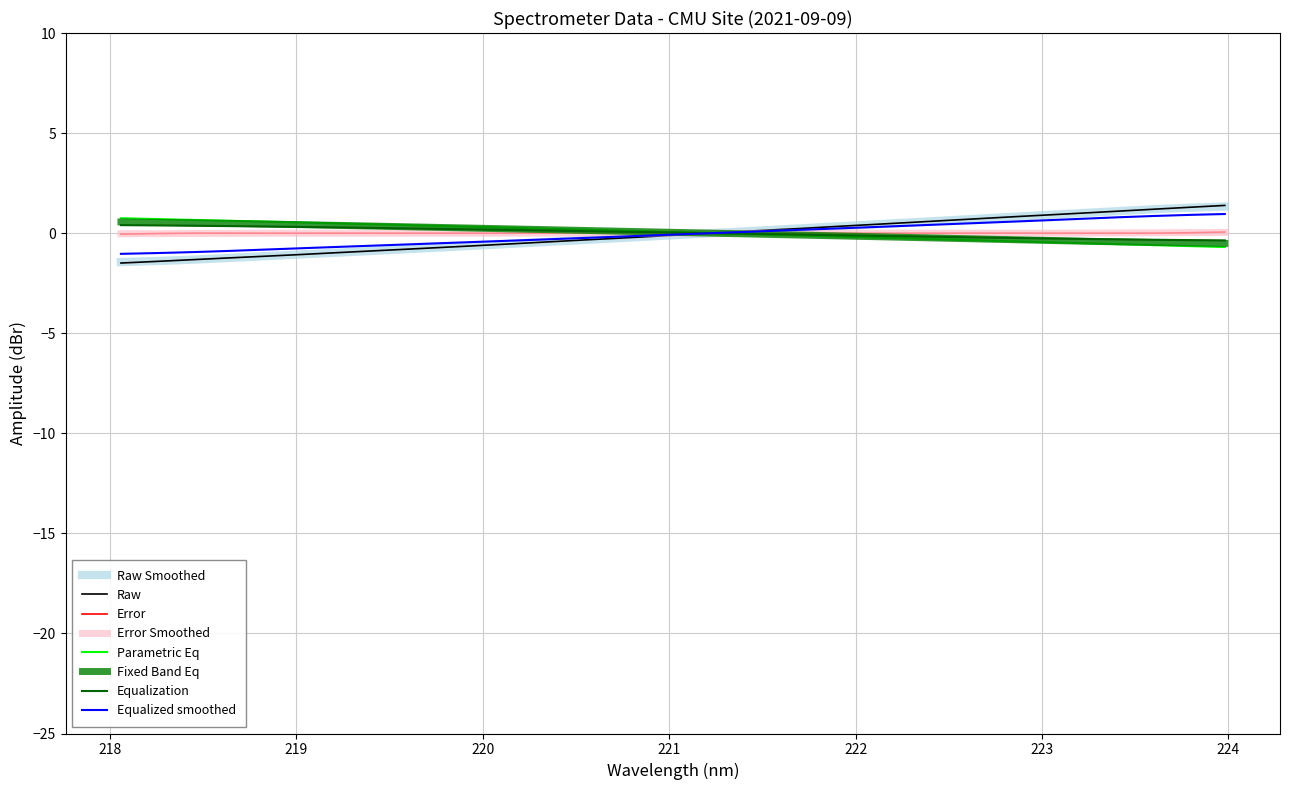

How many lines are shown in the chart?

8